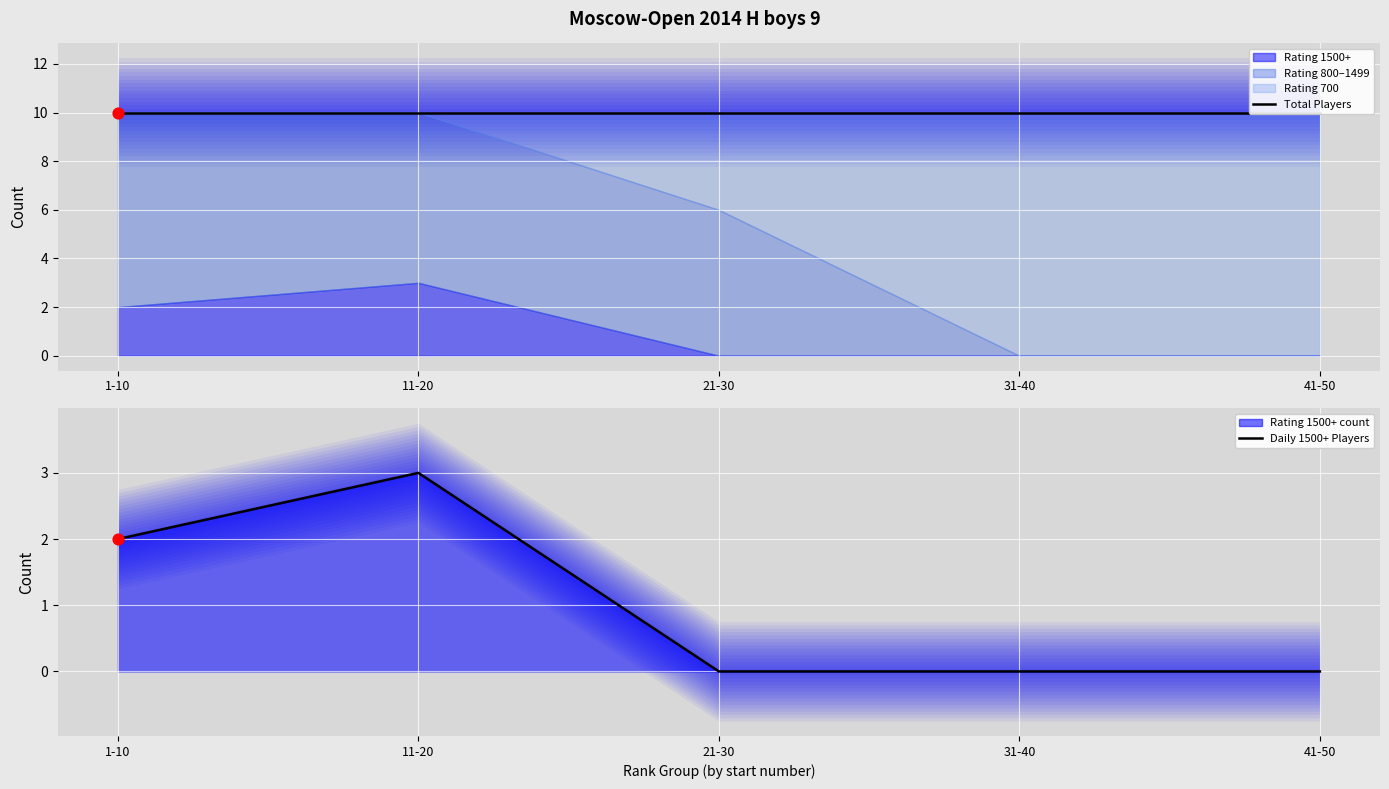

At which category is the sum across all series the highest?

11-20